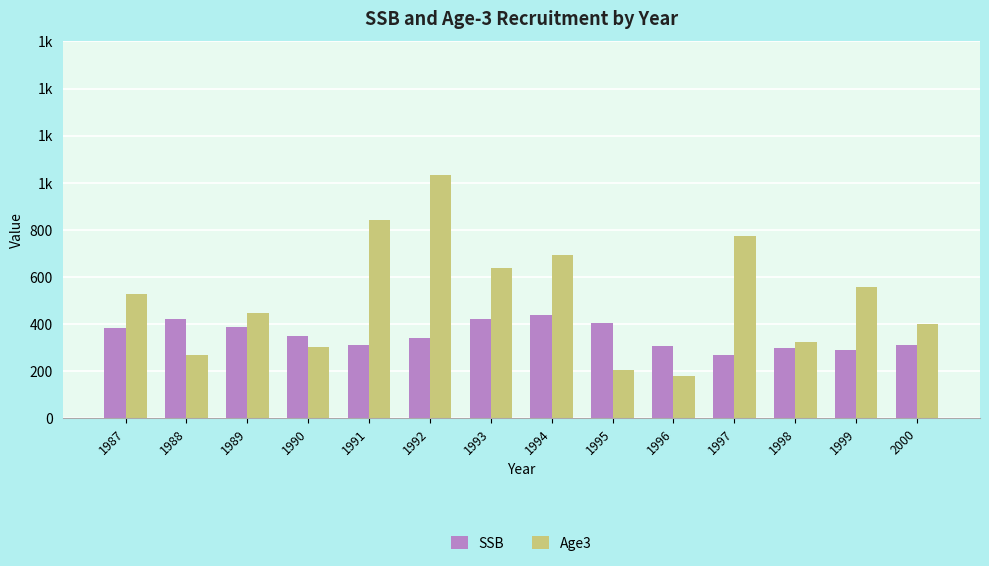

Are the bars grouped side by side (vs. stacked)?

Yes